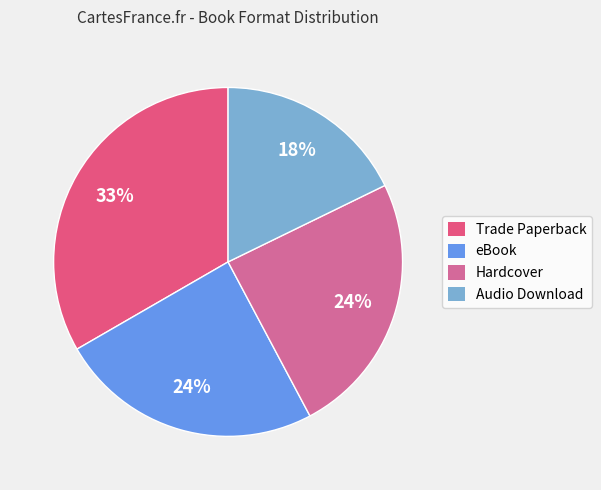

Combined, do Hardcover and Trade Paperback account for over 50%?

Yes